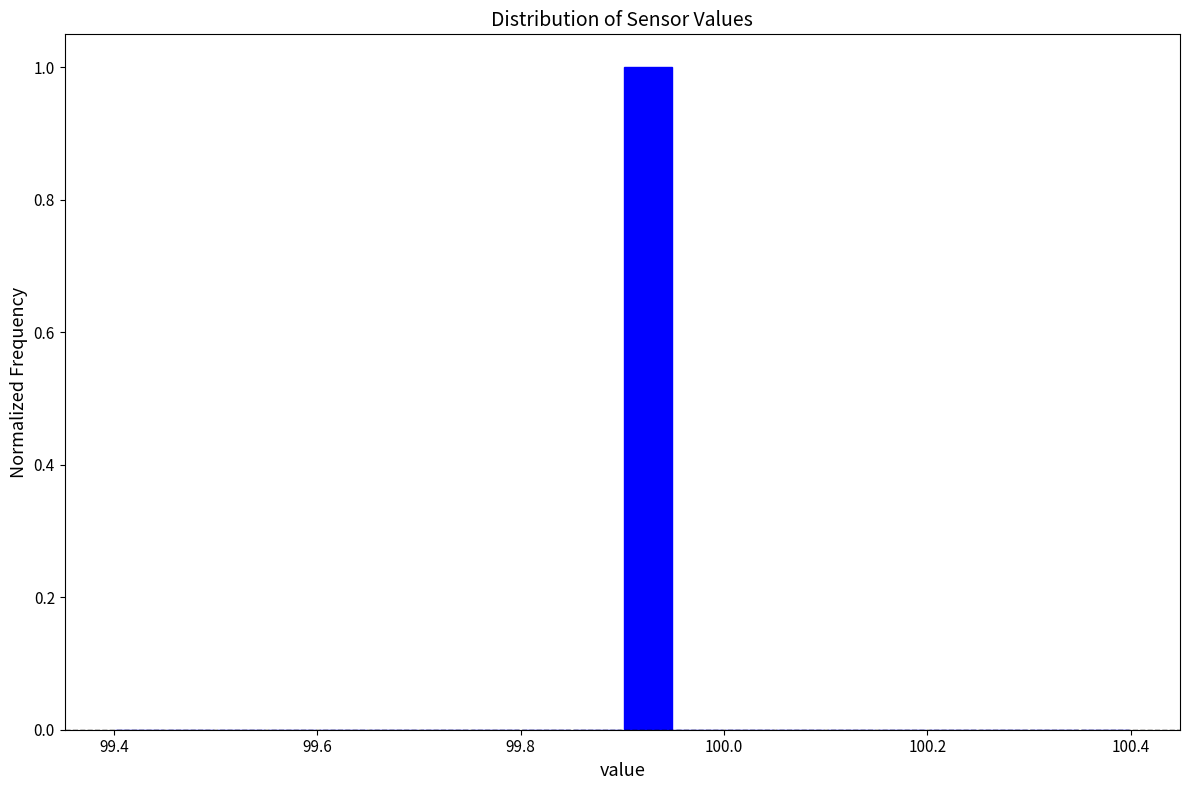

Read against the x-axis, roughly where is the centre of the tallest bar?

99.92